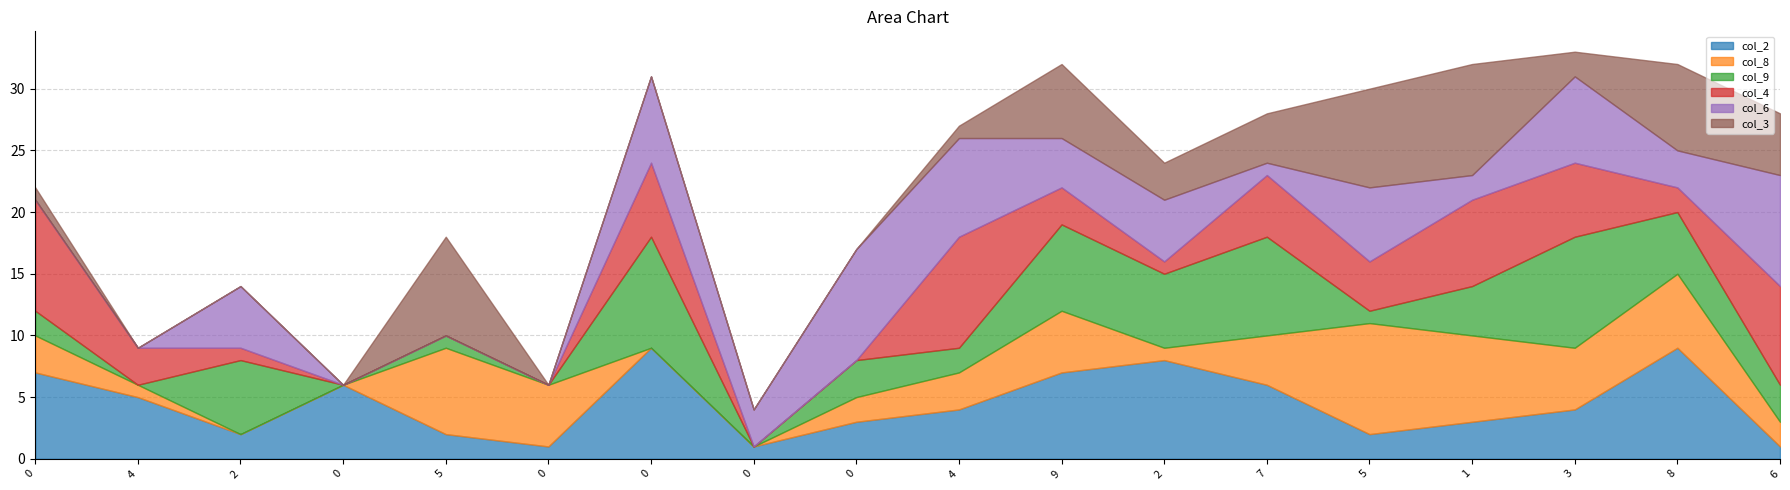

How many data points in col_8 are above 3?

8